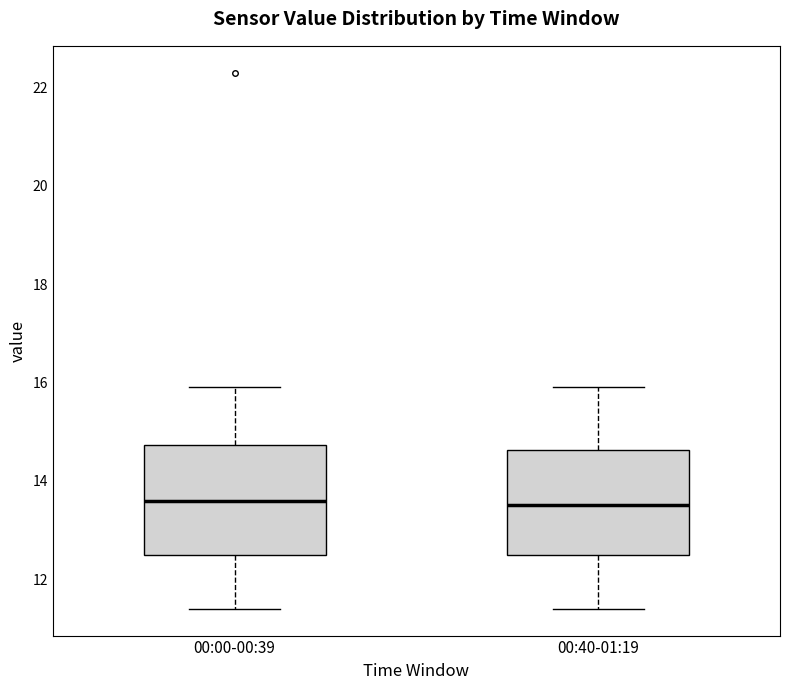

Reading left to right, transcribe this box plot: for each box, give where its median line is, the range the box spans, and where its two whiskers end, as read against the y-axis. The values are not printed on the chart, so give them approximately, as read against the axis.

00:00-00:39: median 13.6, box 12.6 to 14.8, whiskers 11.4 to 16.0
00:40-01:19: median 13.6, box 12.6 to 14.6, whiskers 11.4 to 16.0